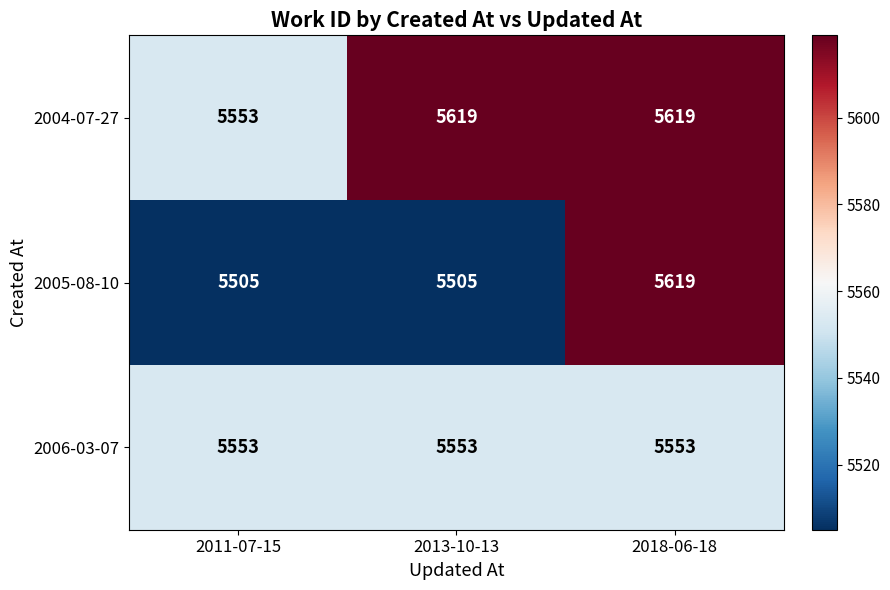

At which label does 2005-08-10 reach its peak?

2018-06-18